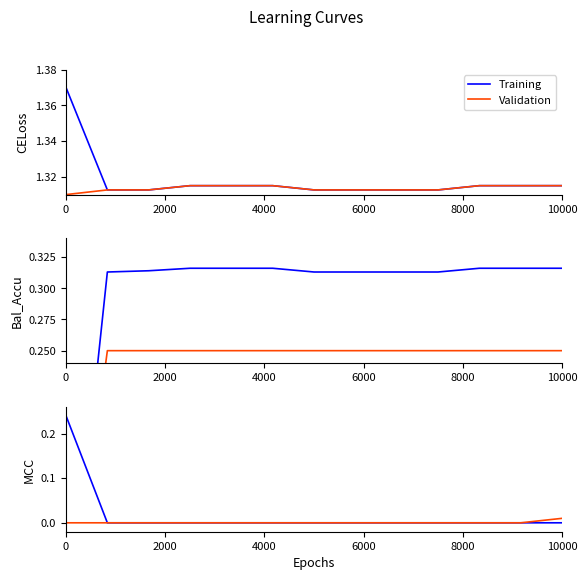

How many lines are shown in the chart?

2